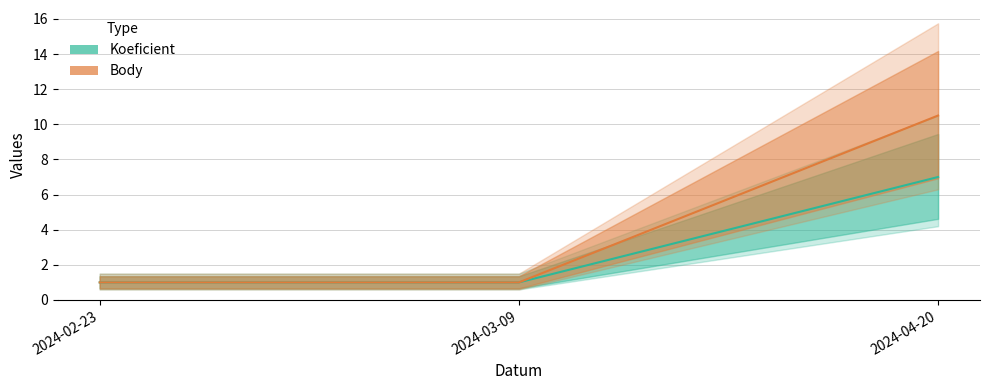

What position from the left is 2024-02-23?

1